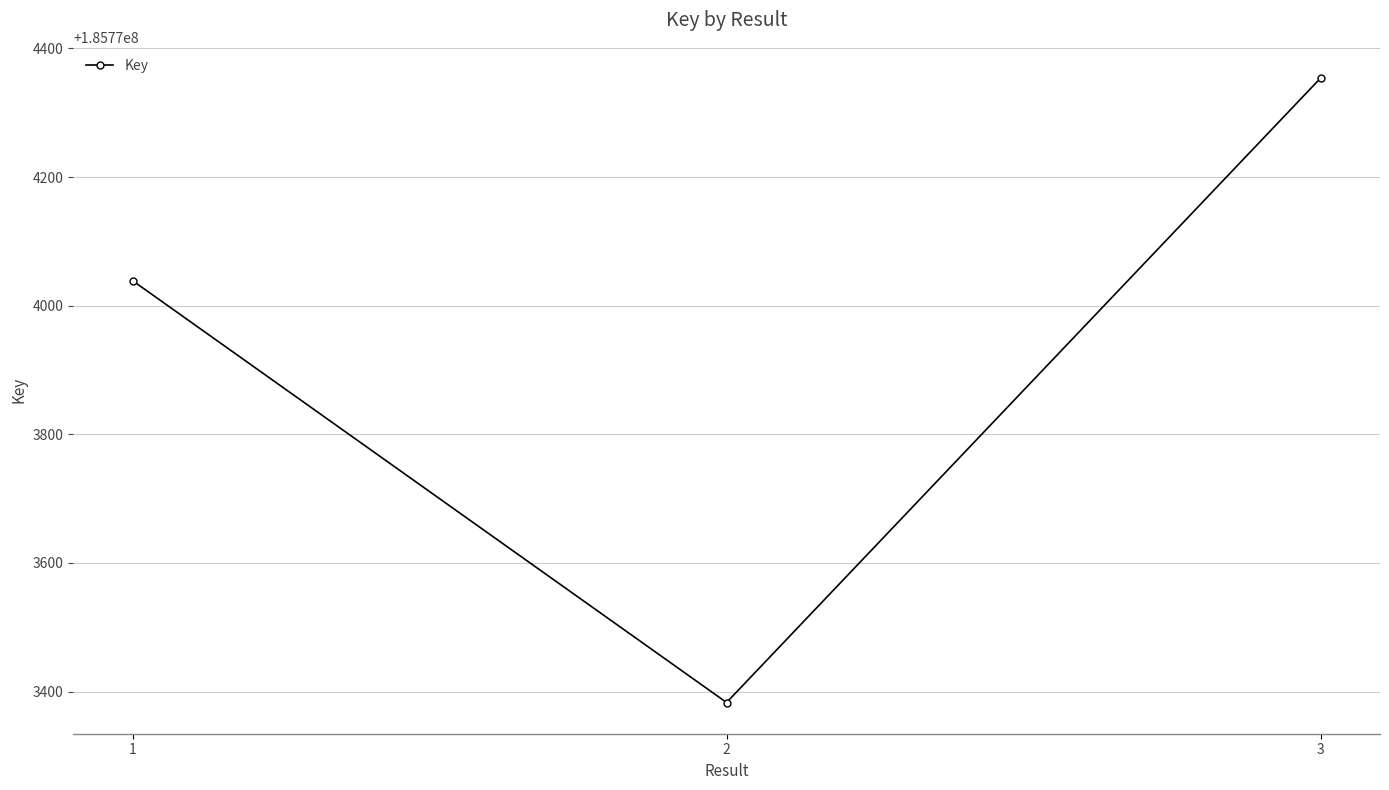

Rank the categories by value from lowest to highest.

2, 1, 3